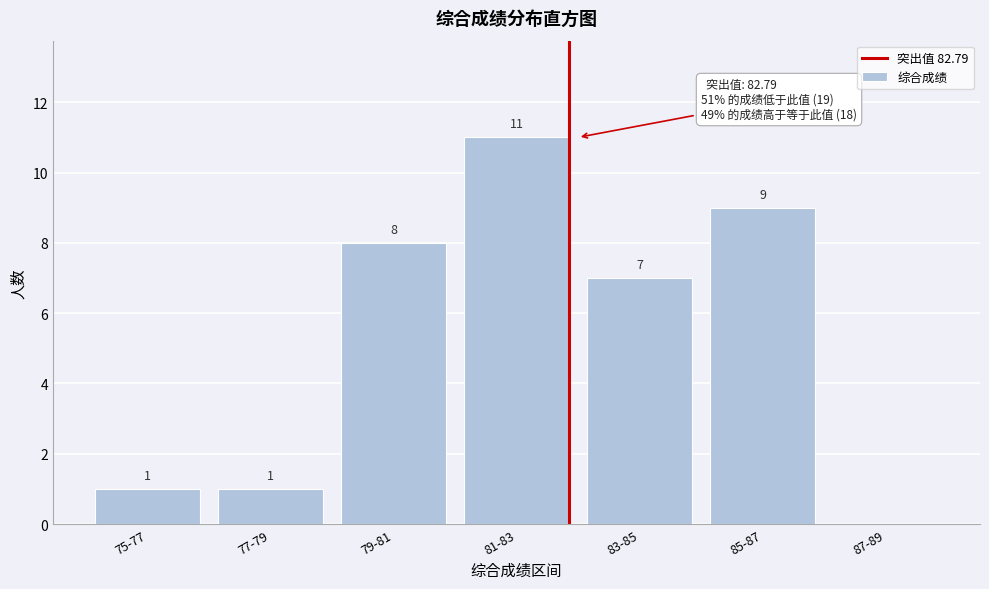

Reading left to right, list all the values displayed in this chart.

75-77=1	77-79=1	79-81=8	81-83=11	83-85=7	85-87=9	87-89=0